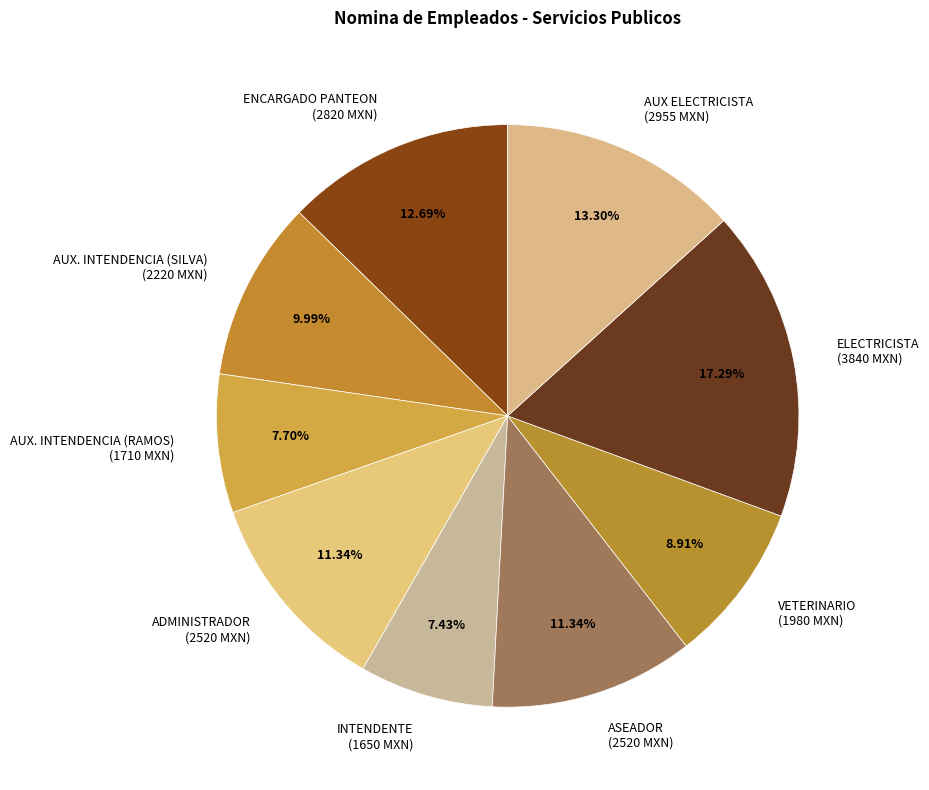

Is it true that ADMINISTRADOR is 3% of the pie?

False